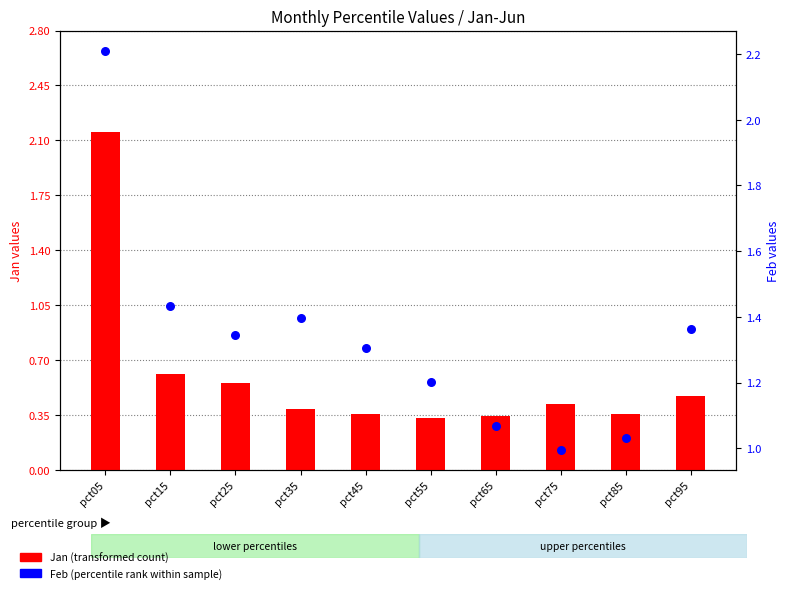

Which series has the largest total across all categories?

Feb (percentile rank within sample)